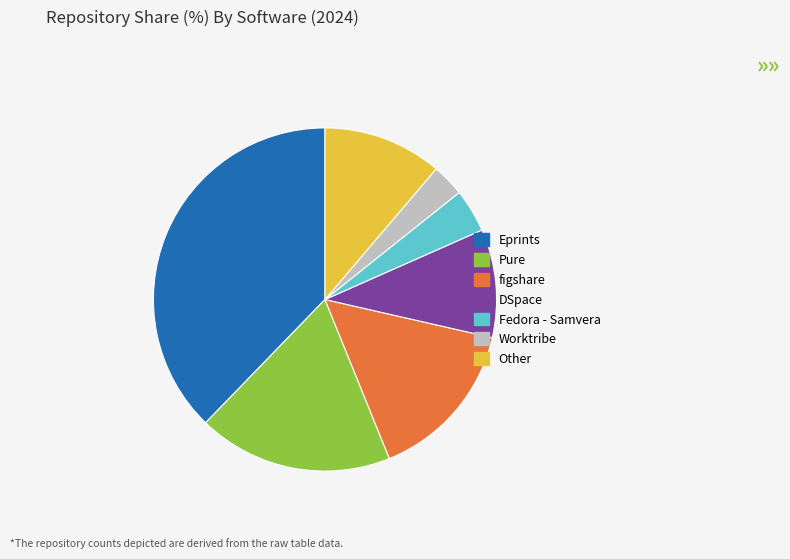

Between Eprints and Worktribe, which is larger?

Eprints